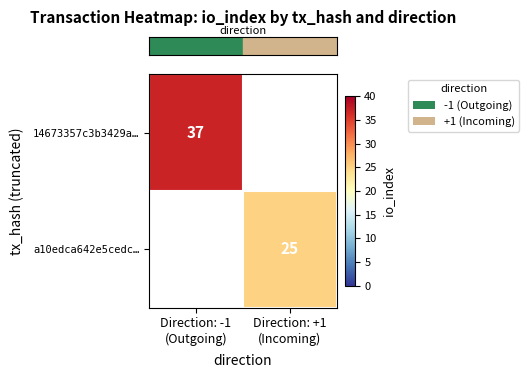

Which series has the widest spread of values?

row_0